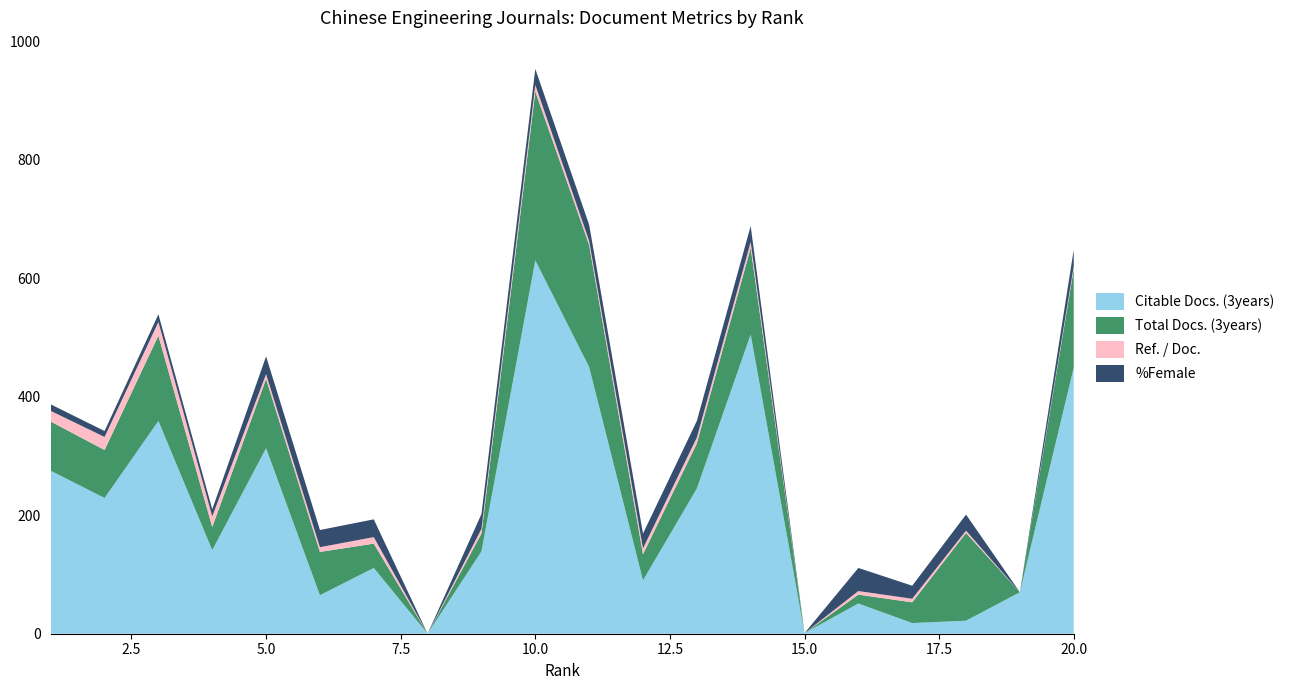

Reading right to left, list all the values displayed in this chart.

Citable Docs. (3years): 449	70	22	18	51	1	505	245	90	450	630	139	0	111	65	313	141	359	229	275
Total Docs. (3years): 166	0	148	35	15	0	146	76	44	206	285	30	0	41	73	117	39	144	81	83
Ref. / Doc.: 5	0	4	6	6	0	10	10	10	7	11	8	0	11	8	8	18	23	22	18
%Female: 28	0	27	22	39	0	27	28	25	27	27	25	0	30	29	30	12	13	10	11